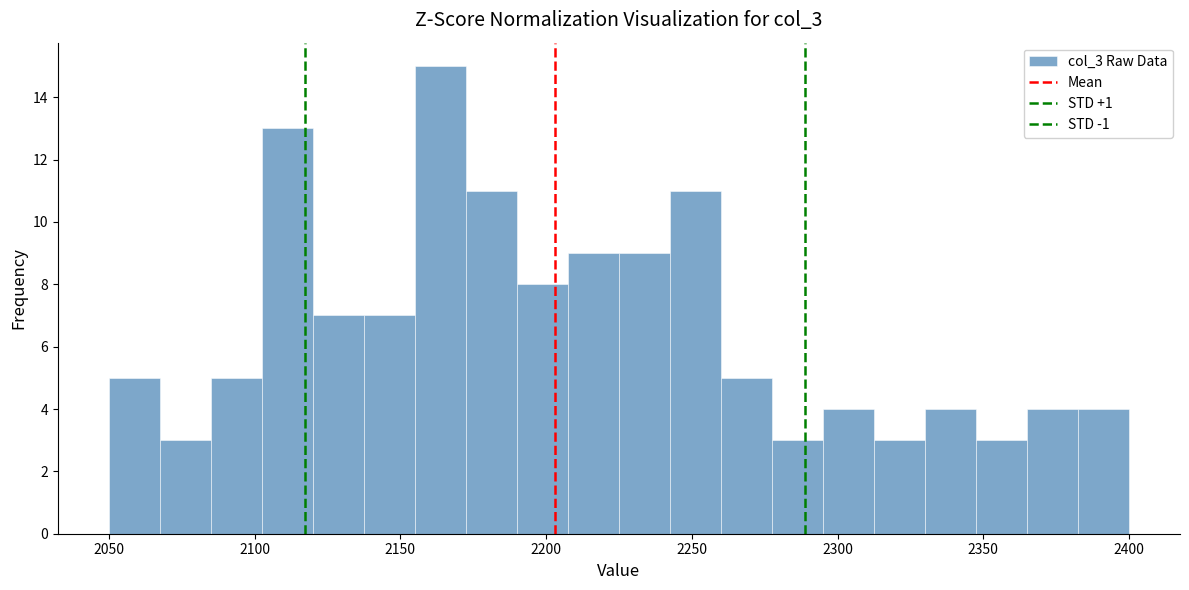

Read against the x-axis, roughly where is the centre of the tallest bar?

2165